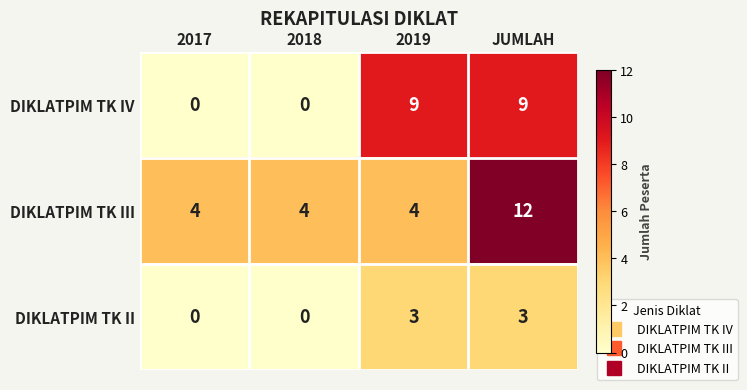

Is it true that DIKLATPIM TK IV equals -4 at 2018?

False